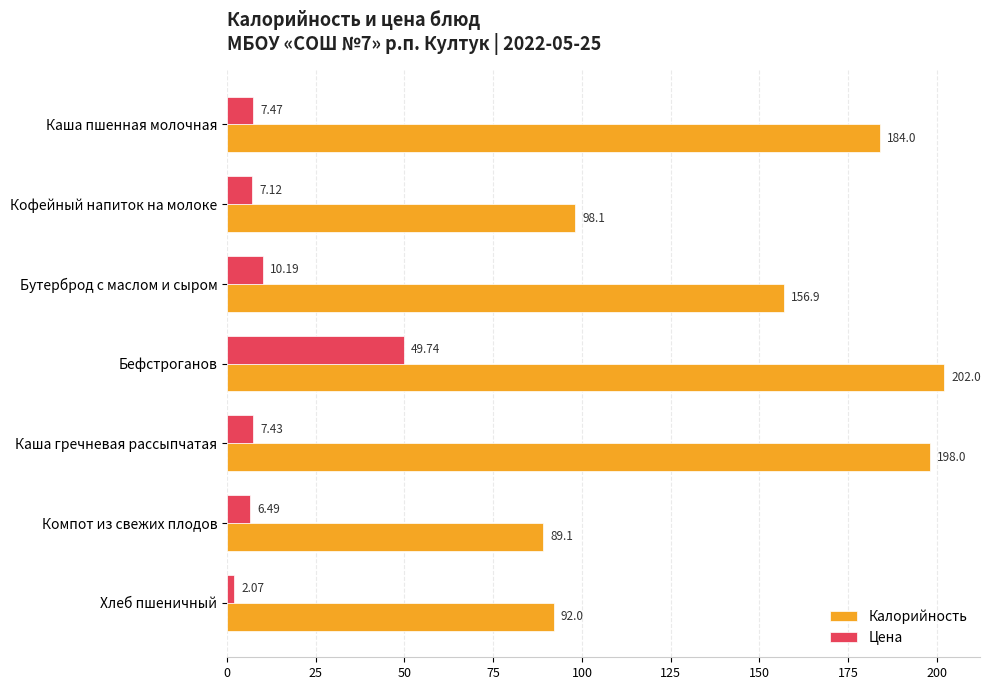

What is the difference between the maximum and minimum values in the Цена series?

47.7